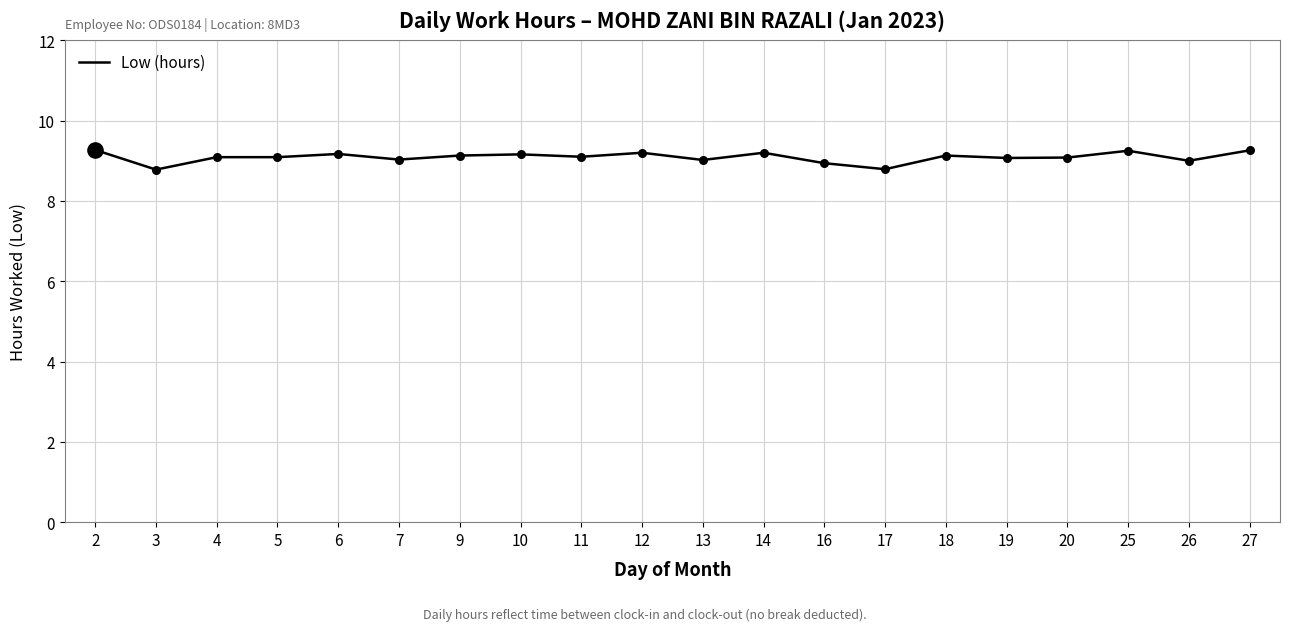

Approximately how many times larger is the value at 18 compared to 19?

1.0